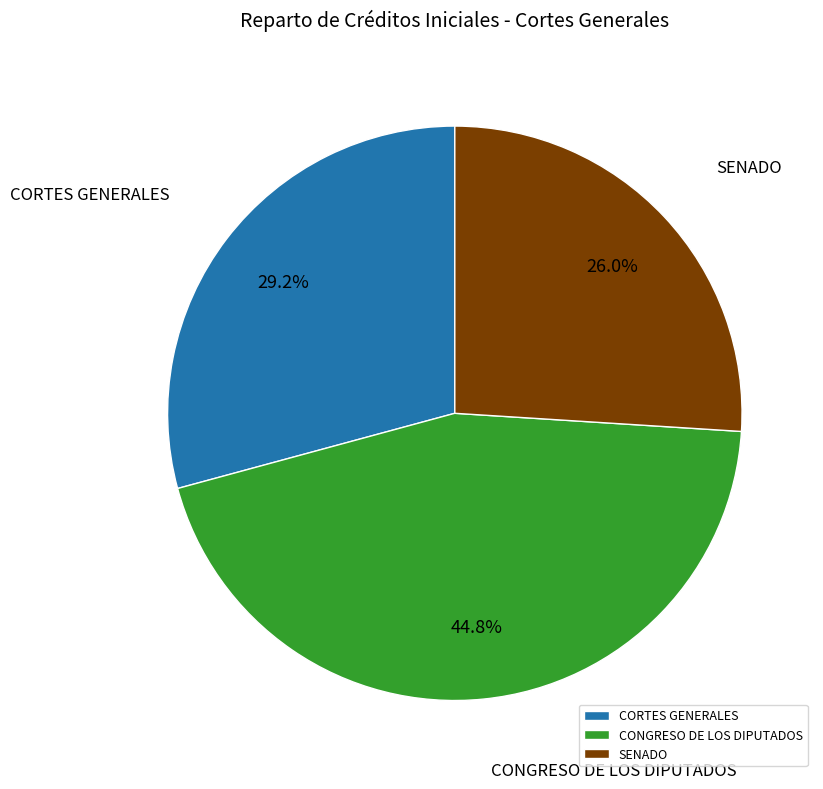

Approximately how many times larger is the value at CORTES GENERALES compared to CONGRESO DE LOS DIPUTADOS?

0.7